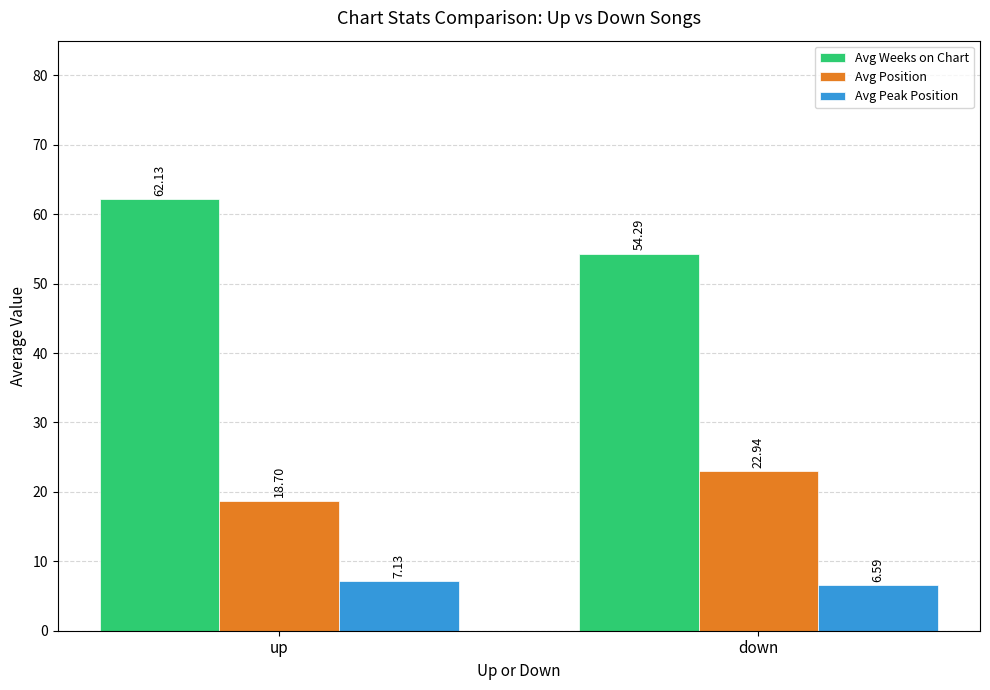

What is the label of the 1st bar from the right?

down